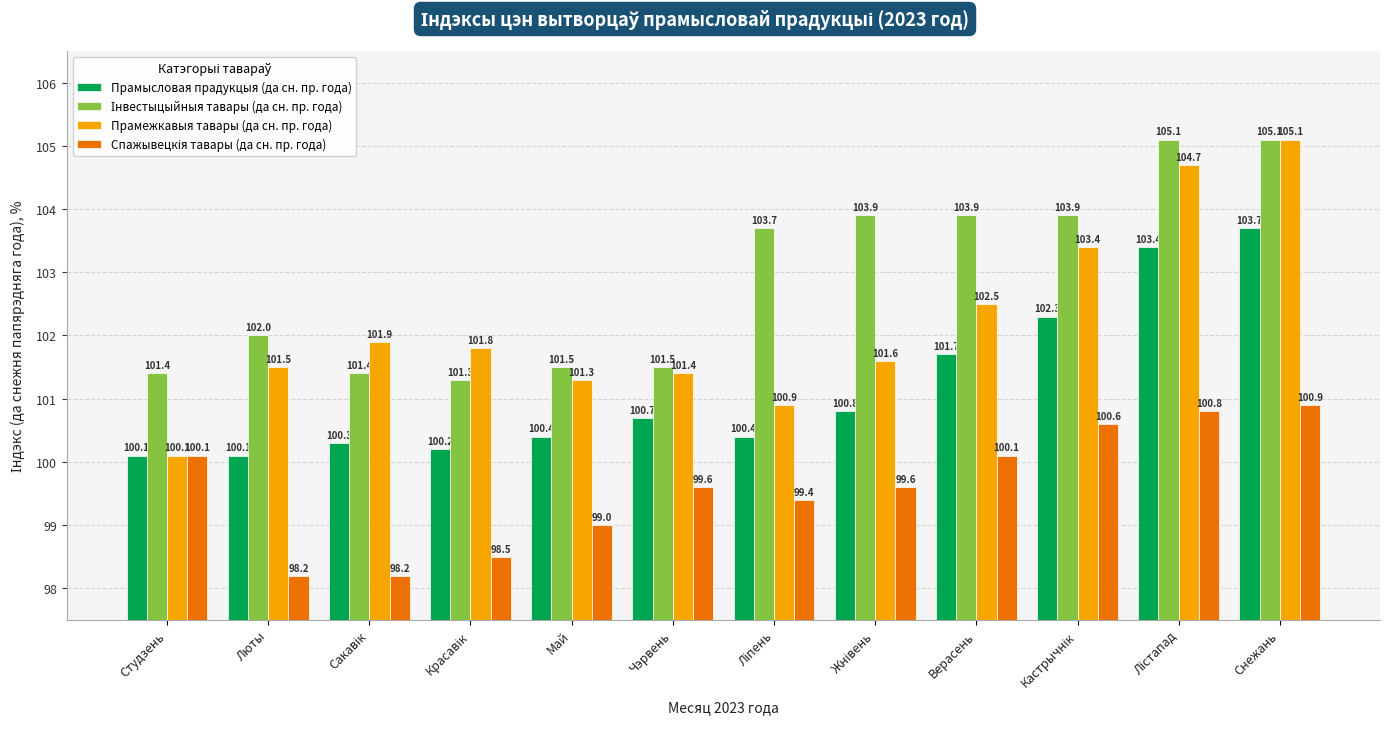

True or false: Прамежкавыя тавары (да сн. пр. года) has a value of 32.3 at Май.

False